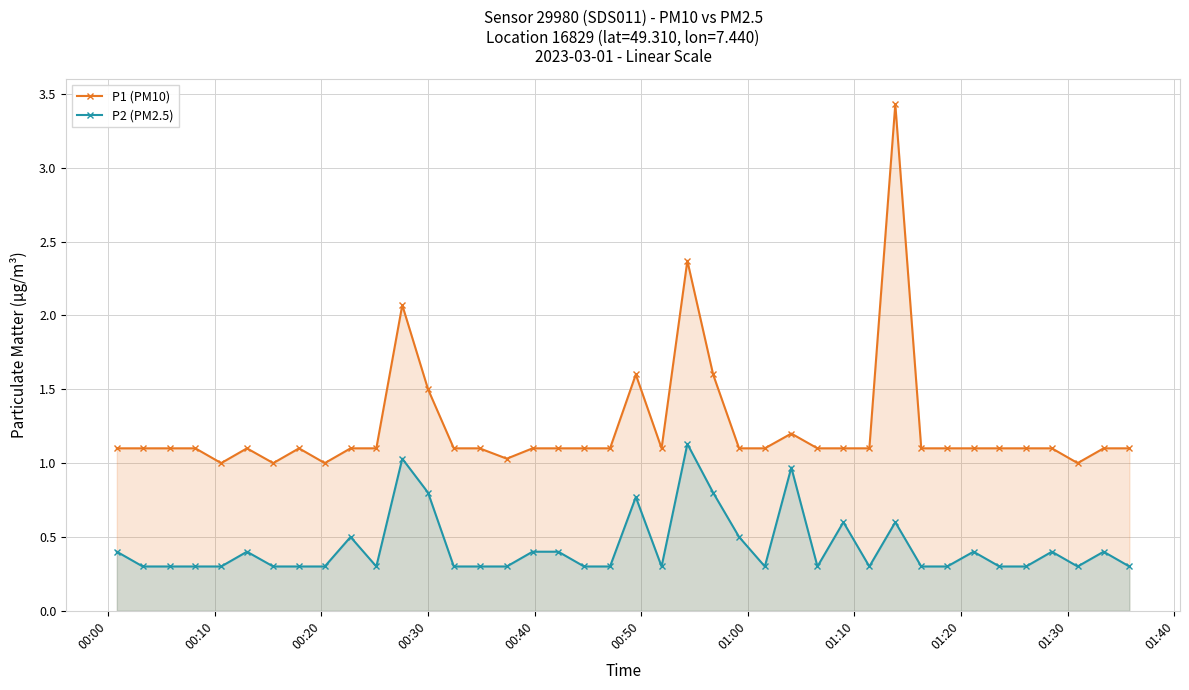

True or false: P1 (PM10) has more than 2 points higher than both neighbors.

True